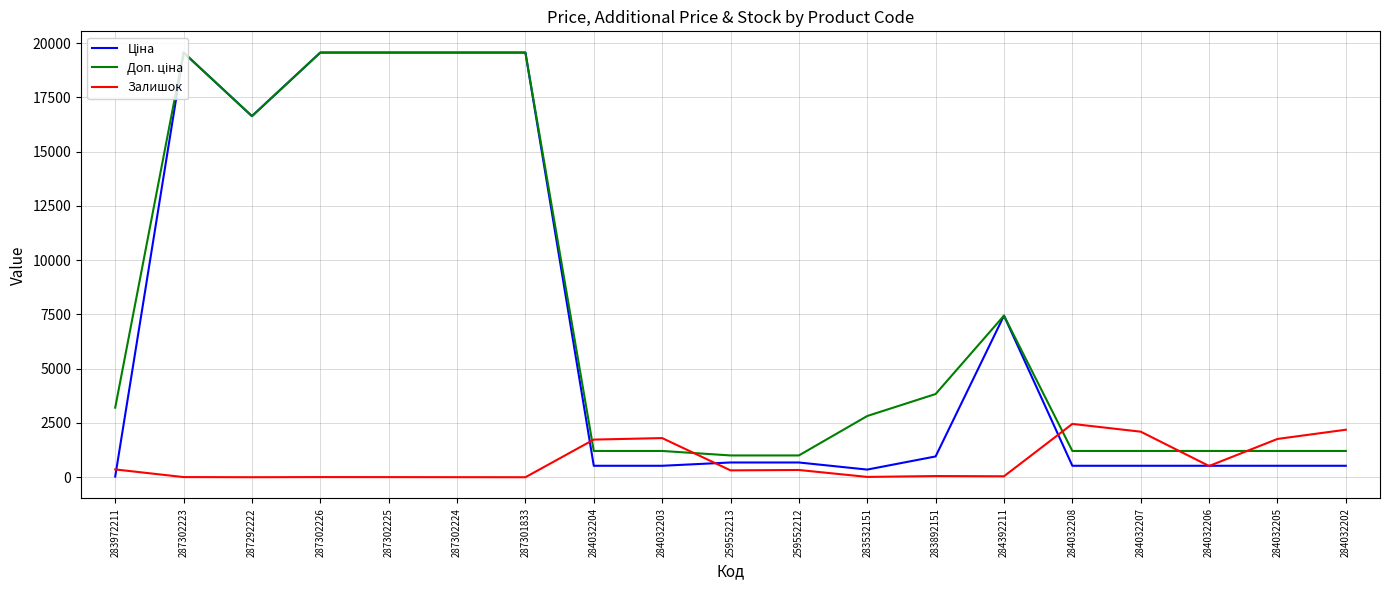

What is the maximum value shown in the chart?

19564.9